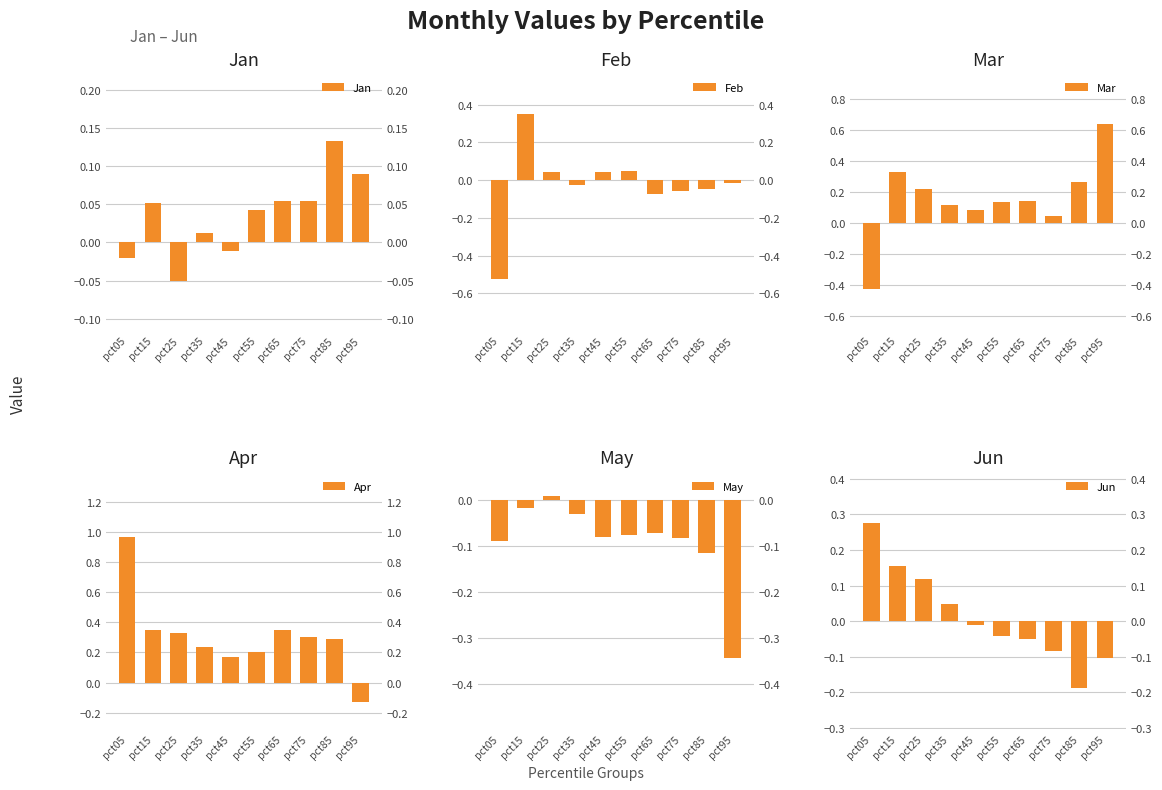

Where is Apr nearest to the value 0?

pct95